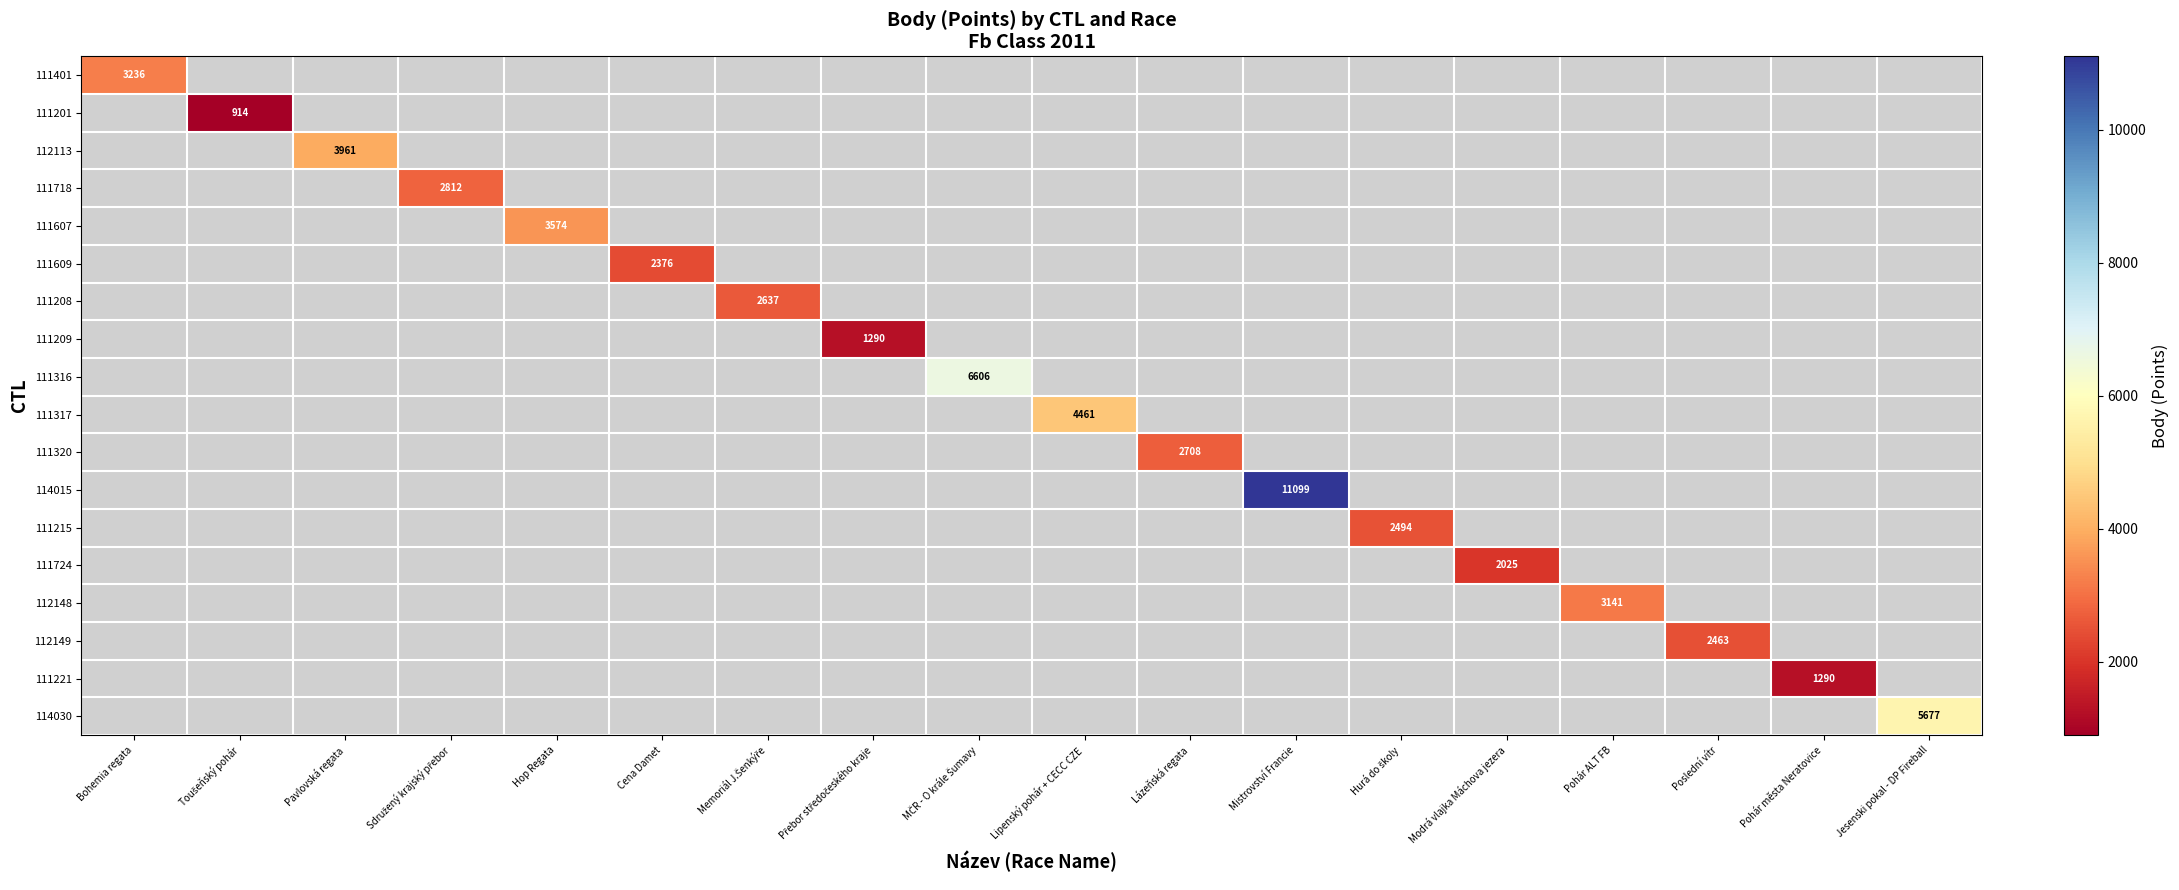

Count the number of categories in the chart.

18